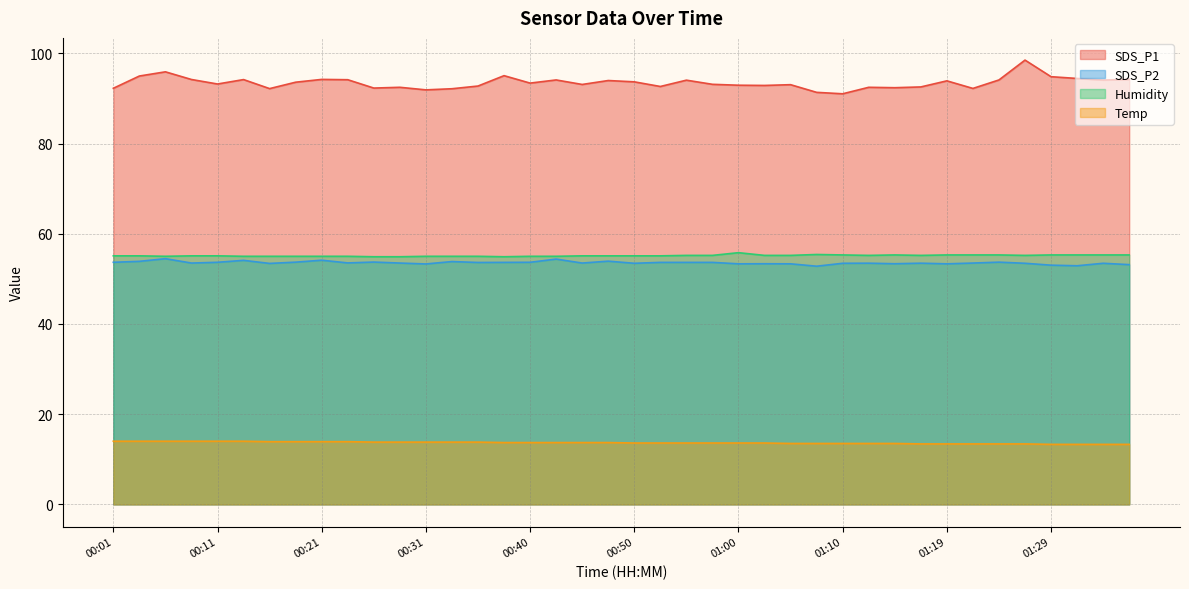

True or false: SDS_P1 and Temp intersect in this chart.

False